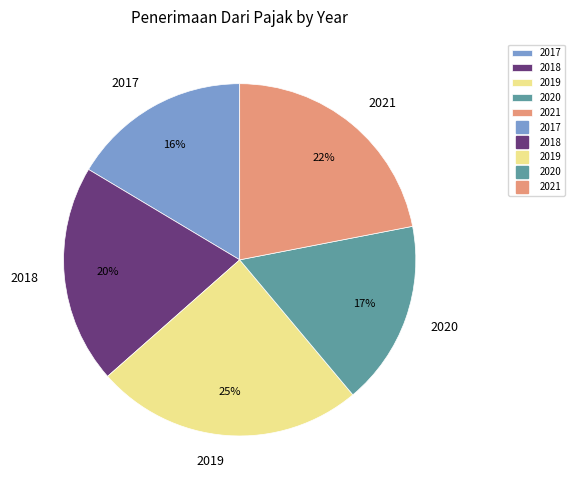

Count the number of slices in the pie.

5